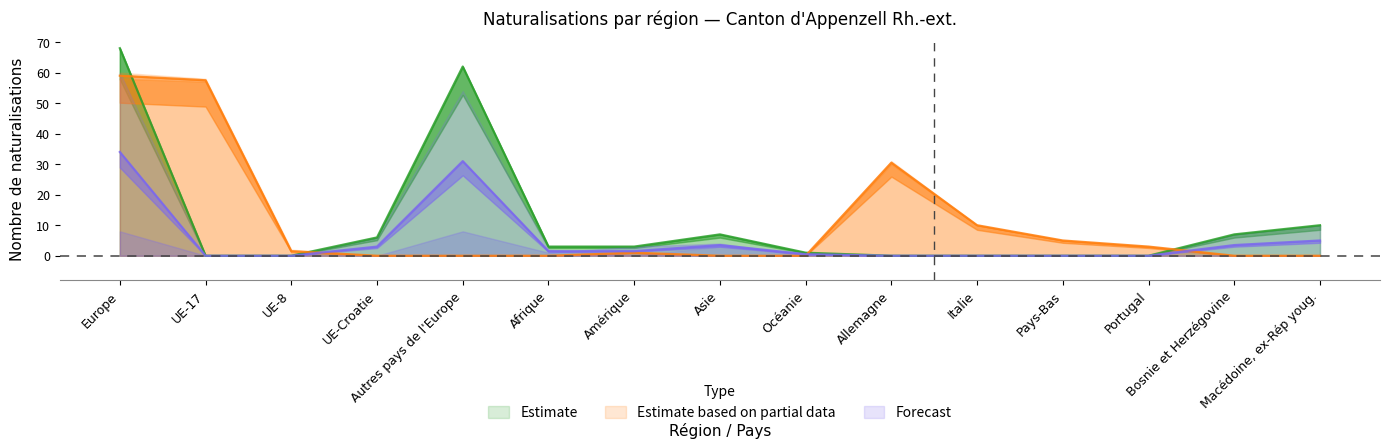

The value of Total LEtr / OASA at Portugal is -35.5. True or false?

False